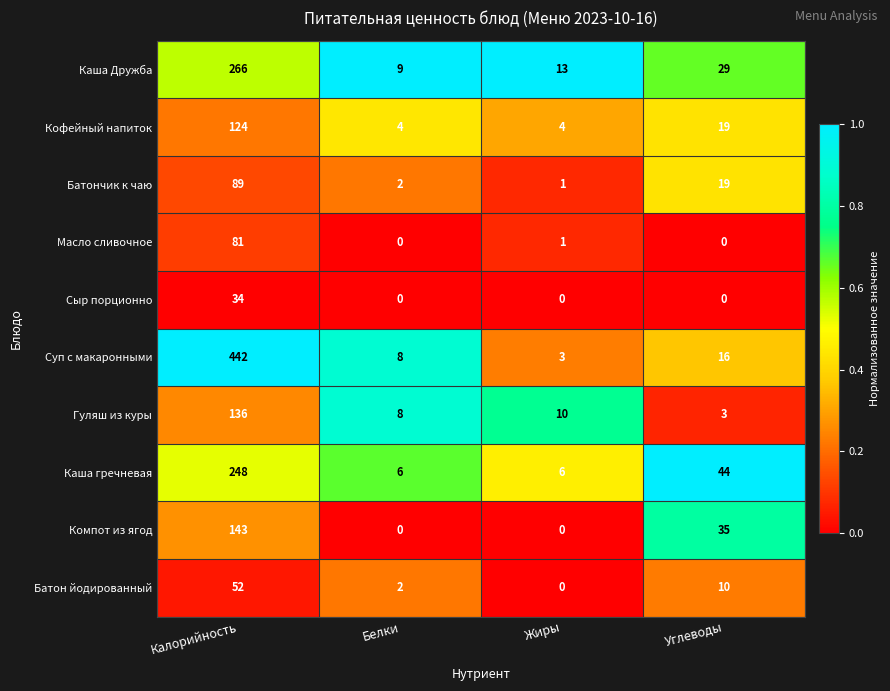

True or false: Суп с макаронными has a value of 16 at Углеводы.

True